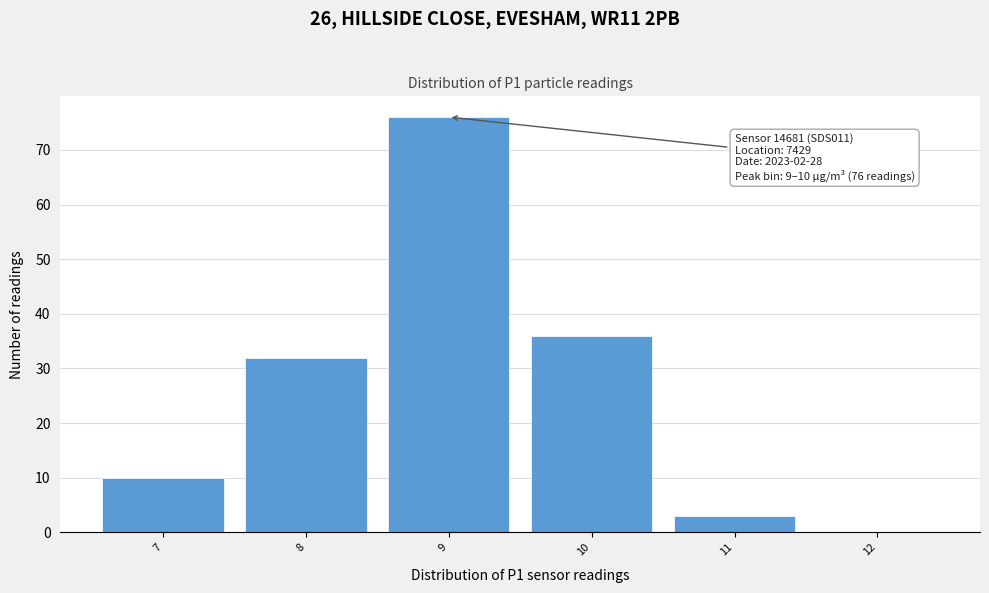

Reading left to right, list all the values displayed in this chart.

7=10	8=32	9=76	10=36	11=3	12=0